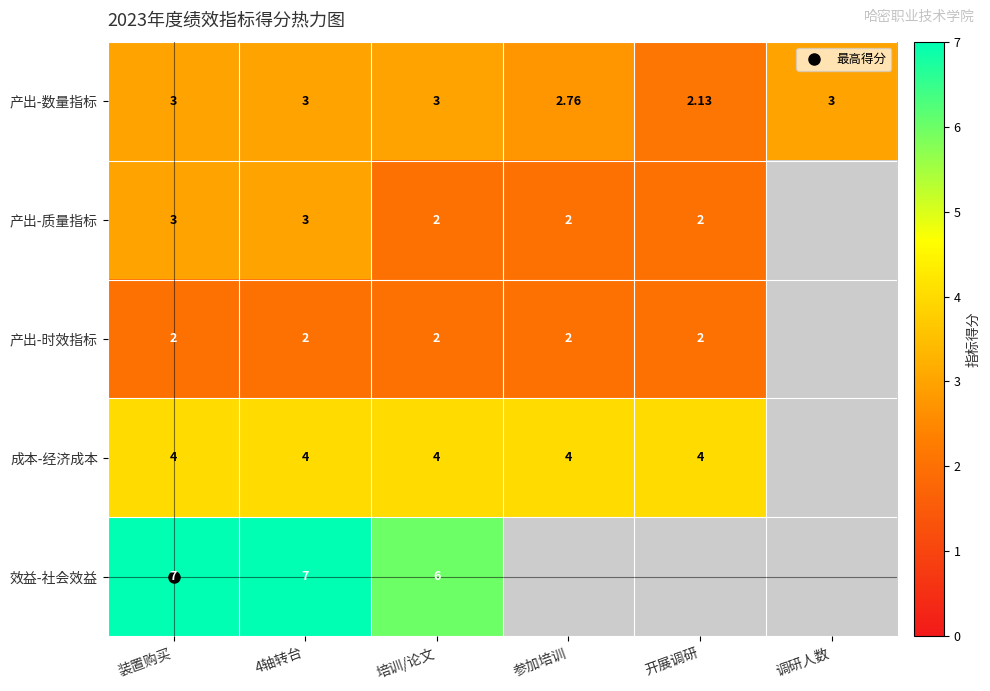

The 产出-数量指标 series shows 2.8 at 参加培训. True or false?

True